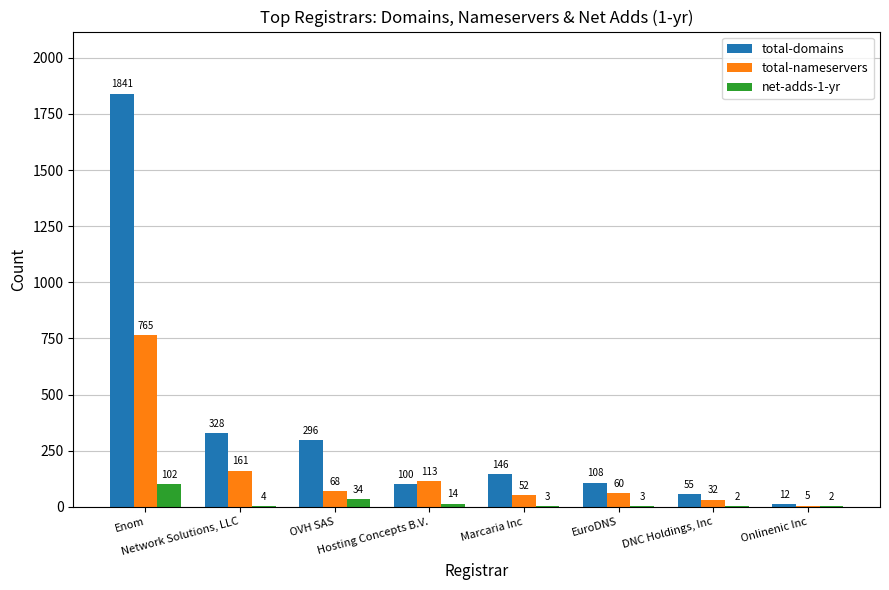

At which label is net-adds-1-yr closest to 52?

OVH SAS